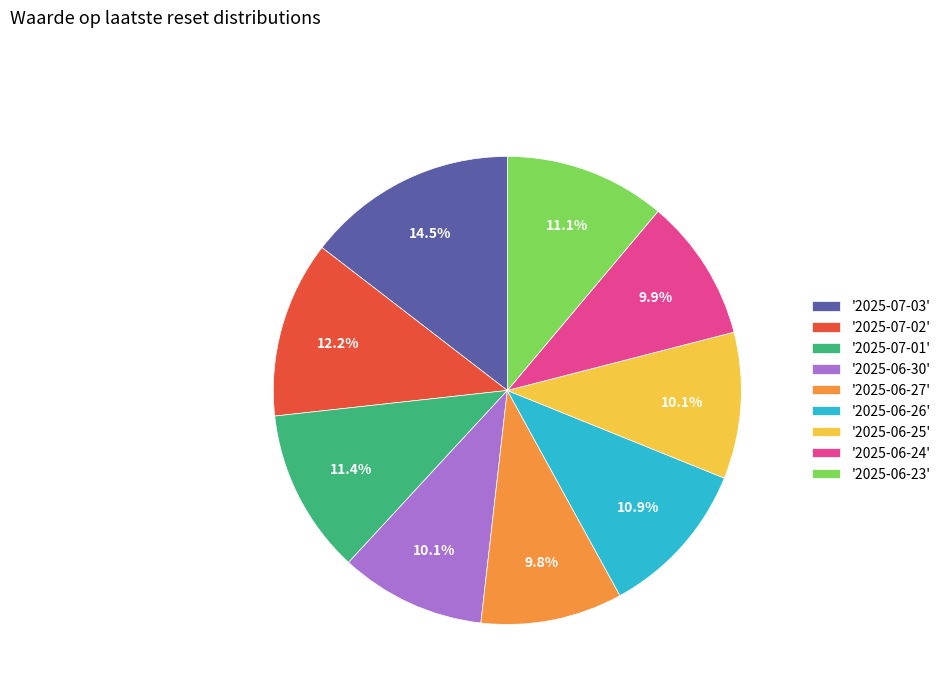

Is the sum of '2025-06-30' and '2025-06-24' greater than half?

No